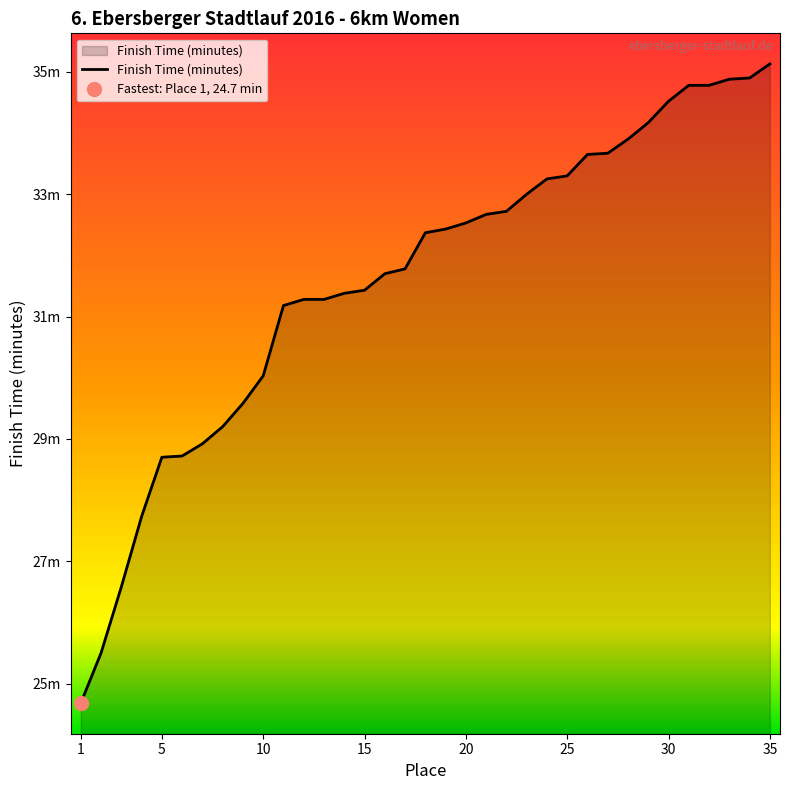

The chart shows a value of 34.8 at 32. True or false?

True